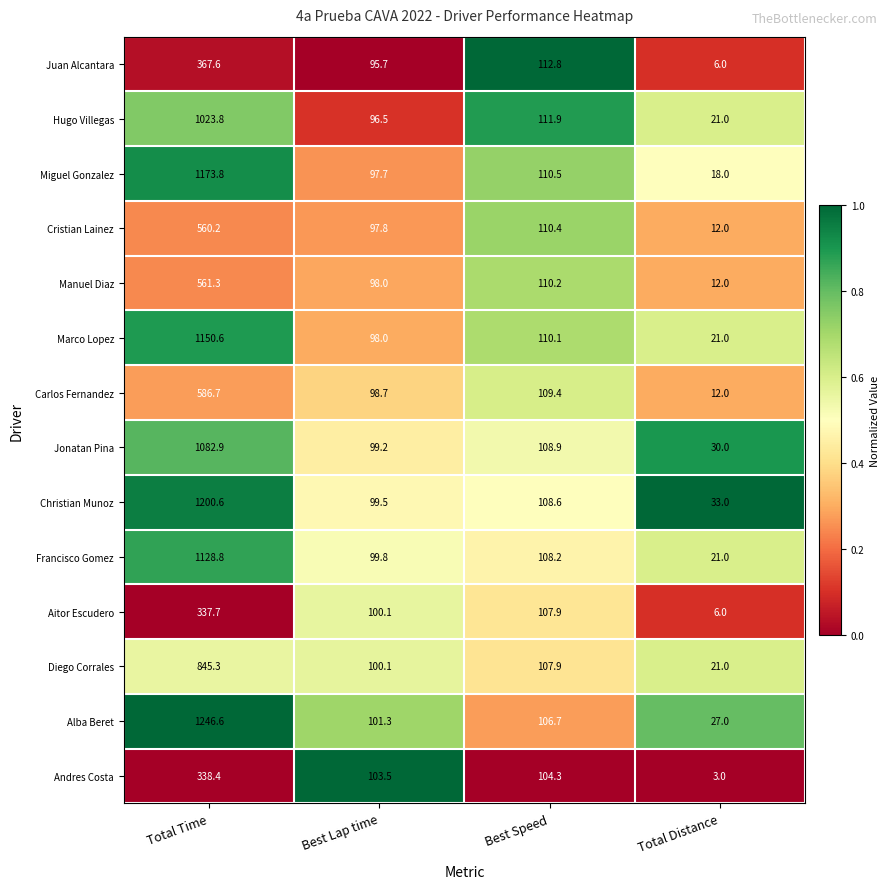

Where does the Andres Costa series first go above 104?

Total Time